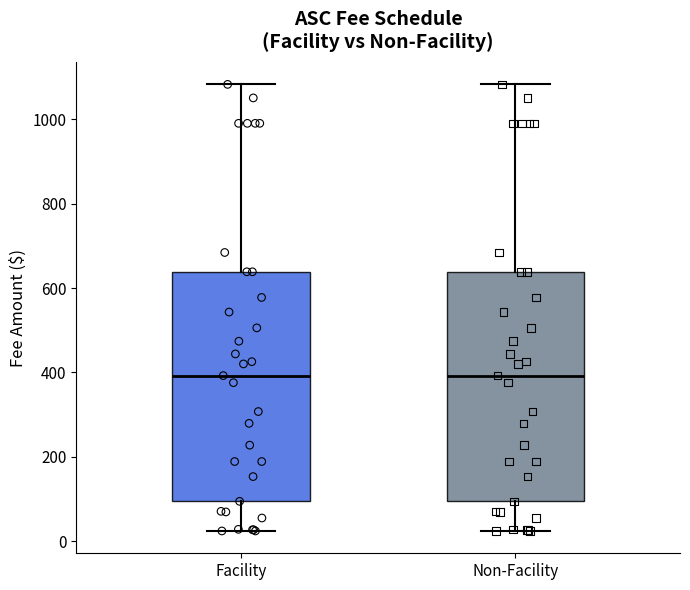

Reading left to right, read every box against the y-axis: the position of its median line, the range the box covers, and the ends of its whiskers. The values are not printed on the chart, so give them approximately, as read against the axis.

Facility: median 400, box 100 to 640, whiskers 20 to 1080
Non-Facility: median 400, box 100 to 640, whiskers 20 to 1080